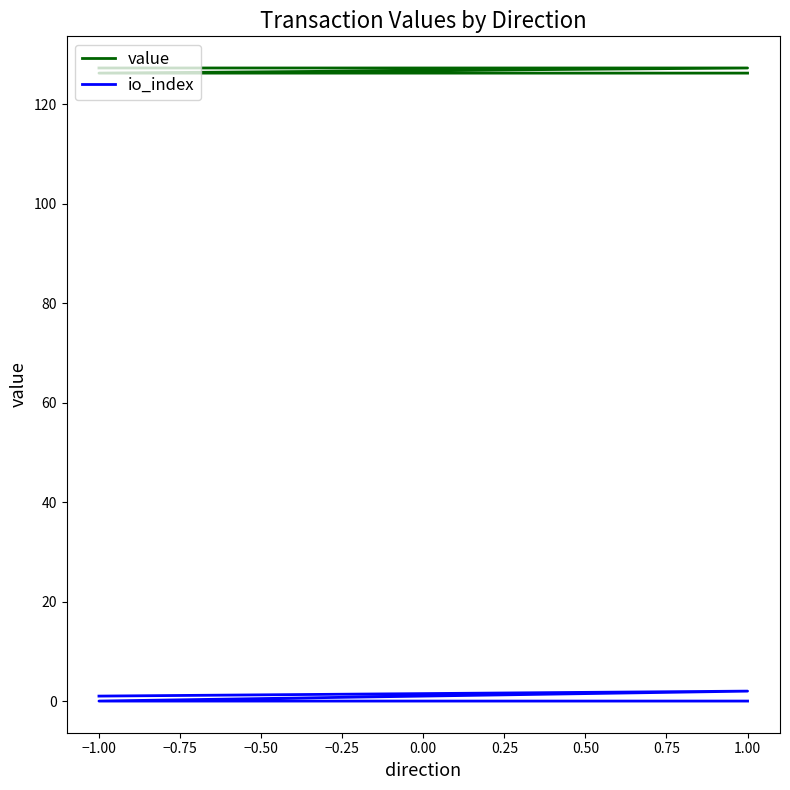

In io_index, how many points are higher than both neighbors (excluding endpoints)?

1